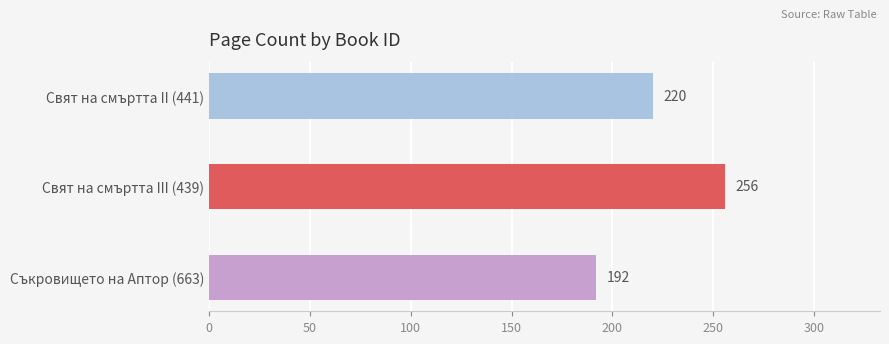

What is the difference between the values at Съкровището на Аптор (663) and Свят на смъртта II (441)?

28